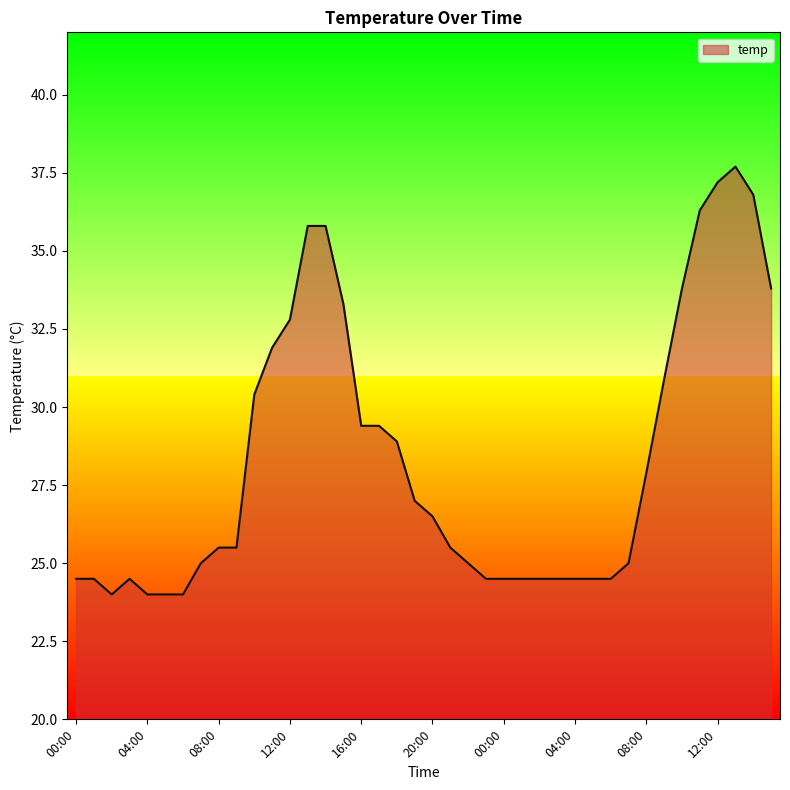

What is the sum of all values?

1132.6